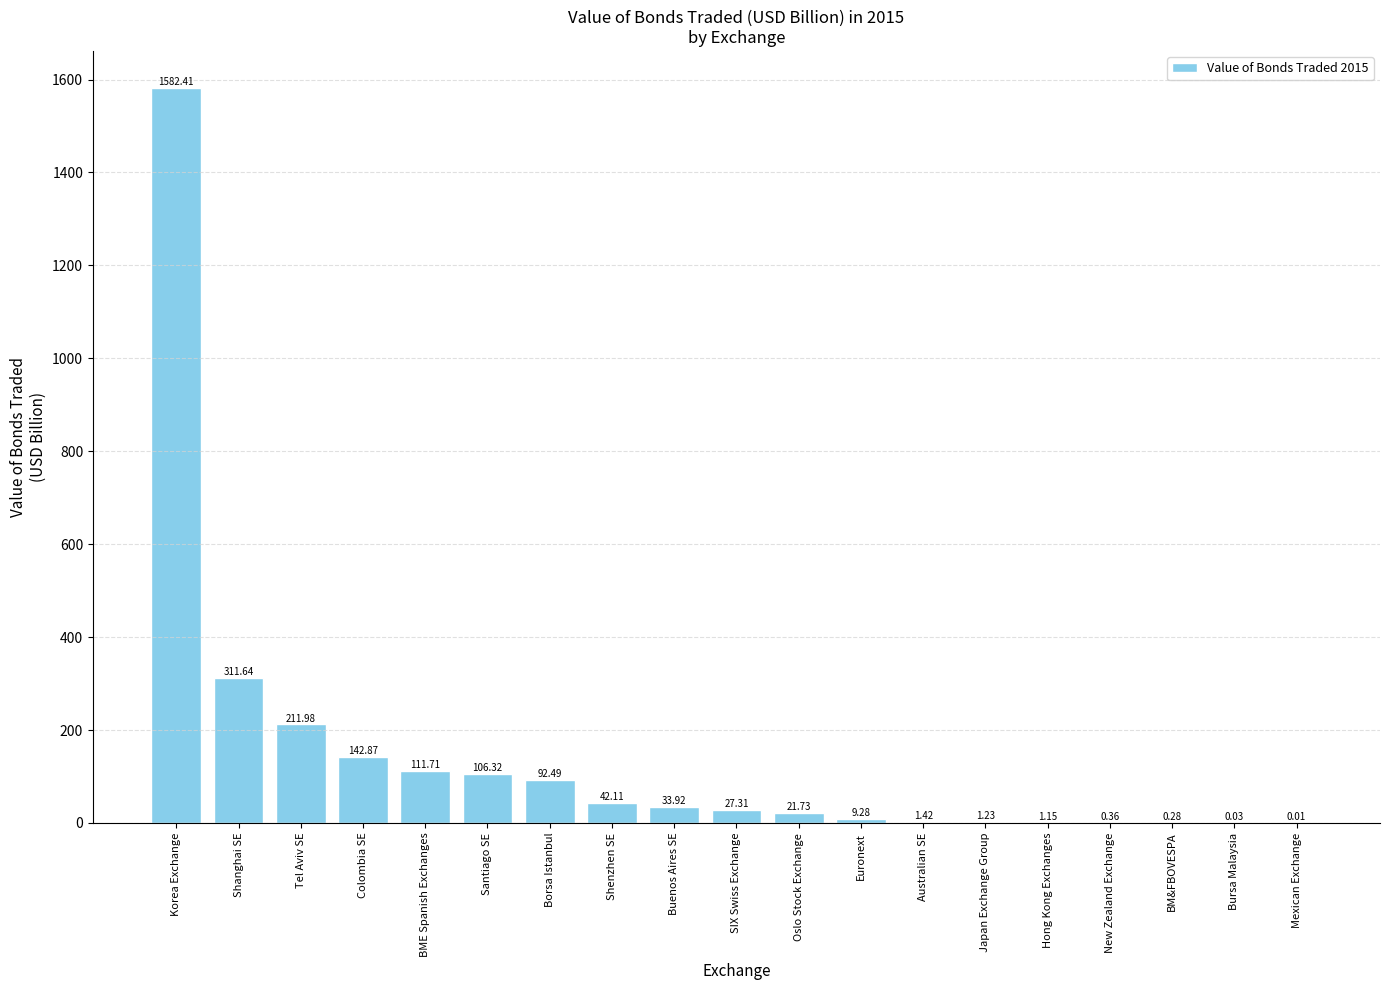

What is the change in value from BME Spanish Exchanges to Borsa Istanbul?

-19.2